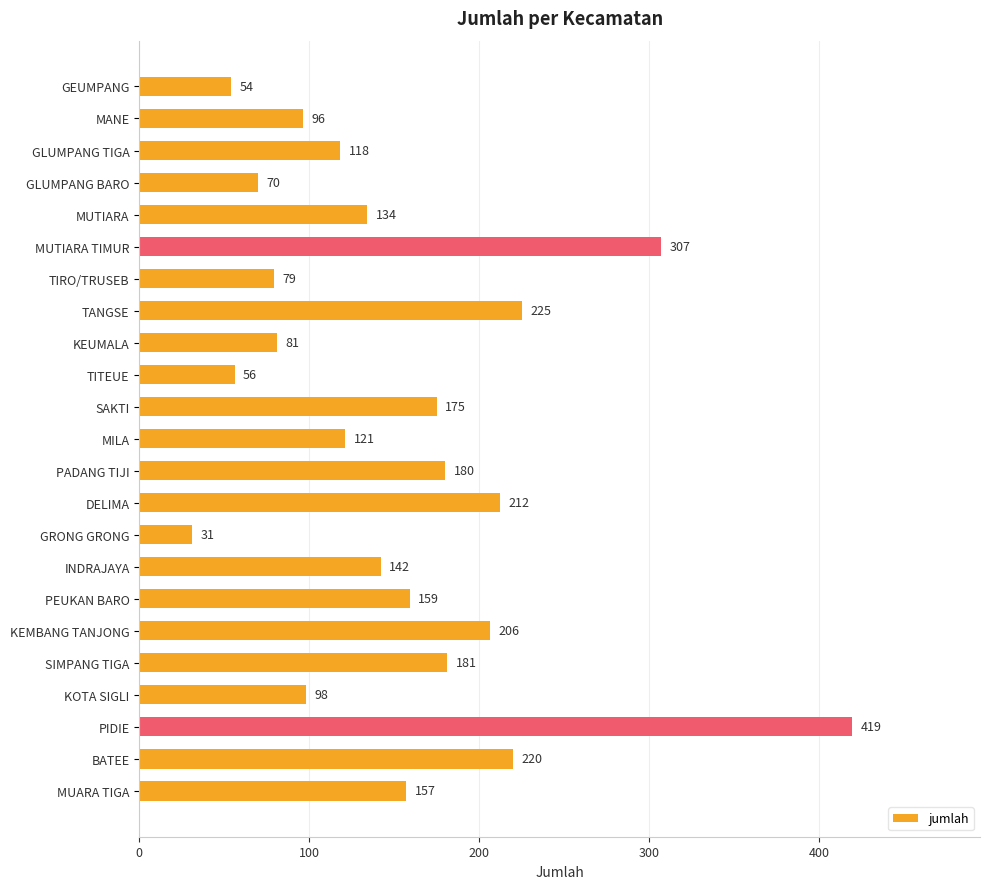

Between GLUMPANG BARO and TIRO/TRUSEB, which is larger?

TIRO/TRUSEB